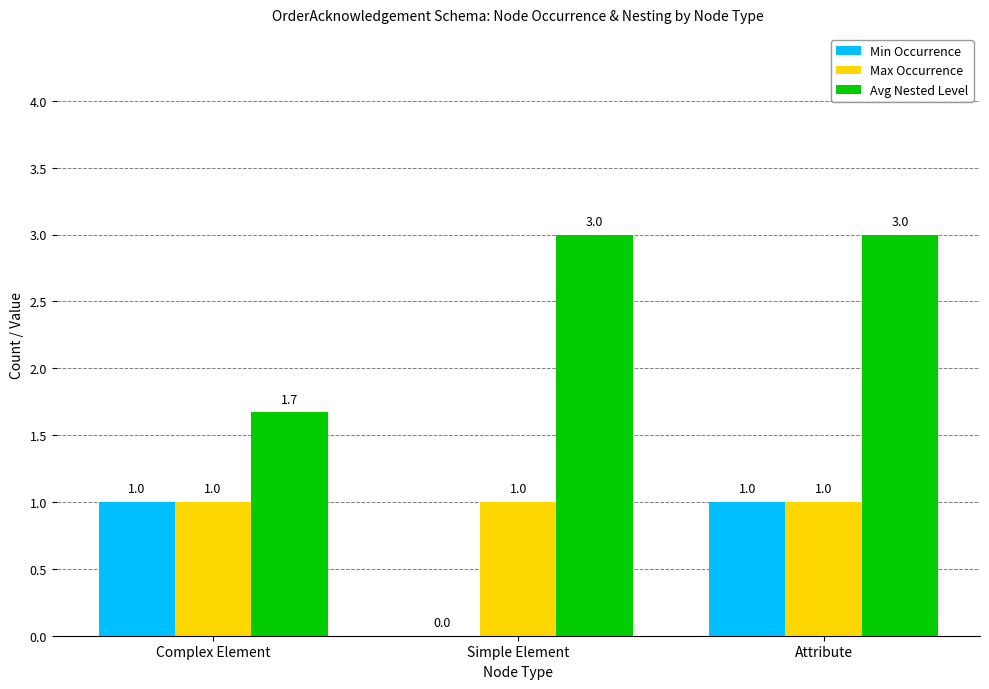

Count the Avg Nested Level values in the range 1 to 3.

3